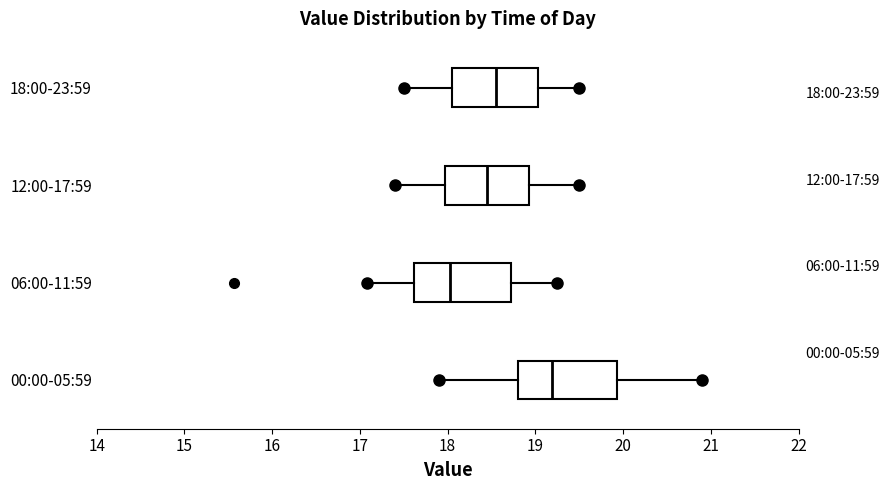

Which box's median line is the furthest to the right?

00:00-05:59